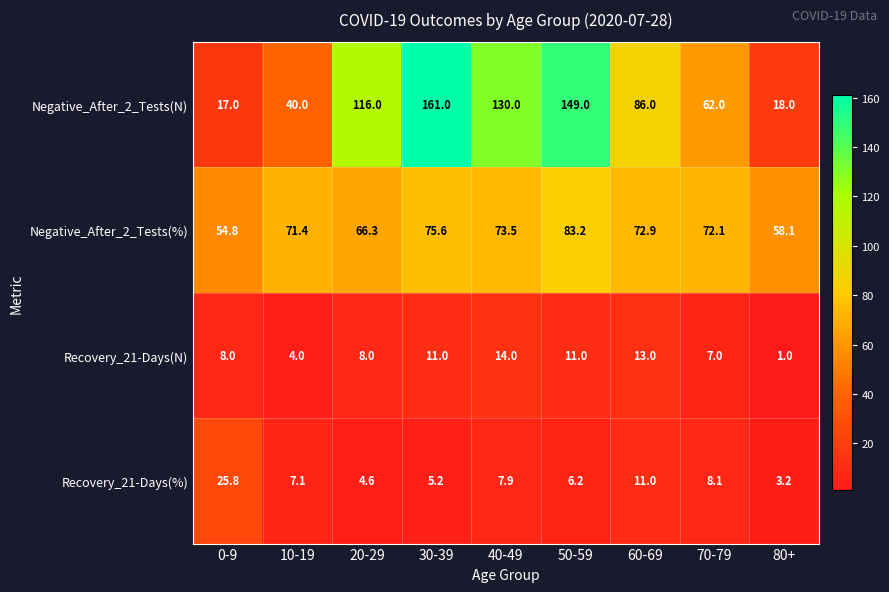

What is the sum of the Negative_After_2_Tests(N) values at 80+ and 30-39?

179.0